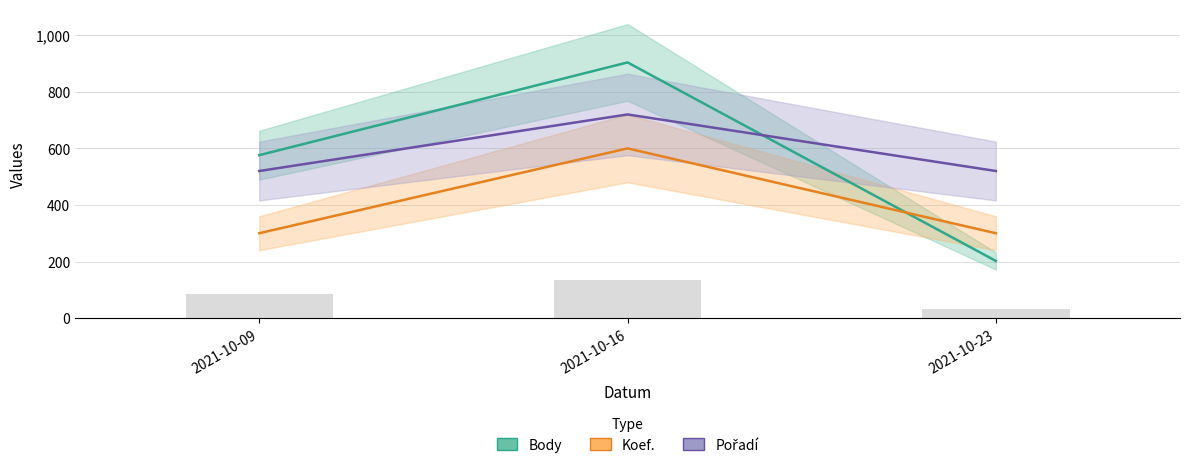

Reading right to left, transcribe all the data shown in this chart.

Body: 2021-10-23=202	2021-10-16=904	2021-10-09=576
Koef. (×150): 2021-10-23=300	2021-10-16=600	2021-10-09=300
Pořadí (×40): 2021-10-23=520	2021-10-16=720	2021-10-09=520